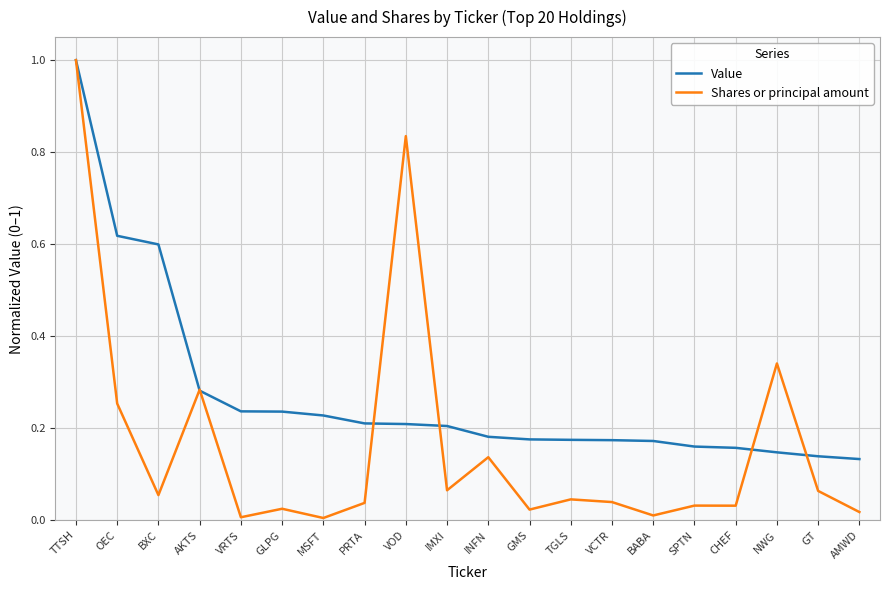

Which series has the largest range (max minus min)?

Shares or principal amount